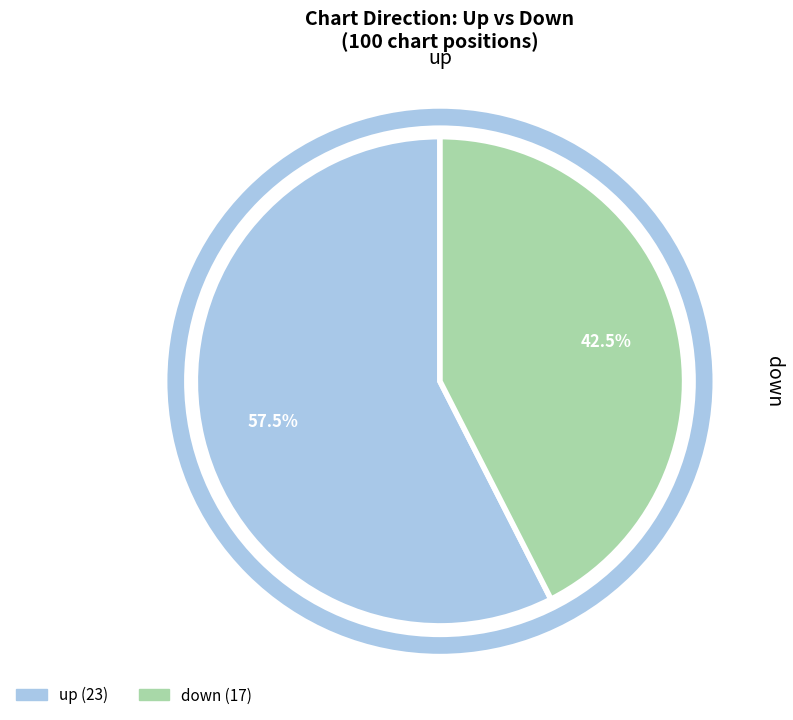

To the nearest percent, what is the difference between the up and down slice percentages?

15%